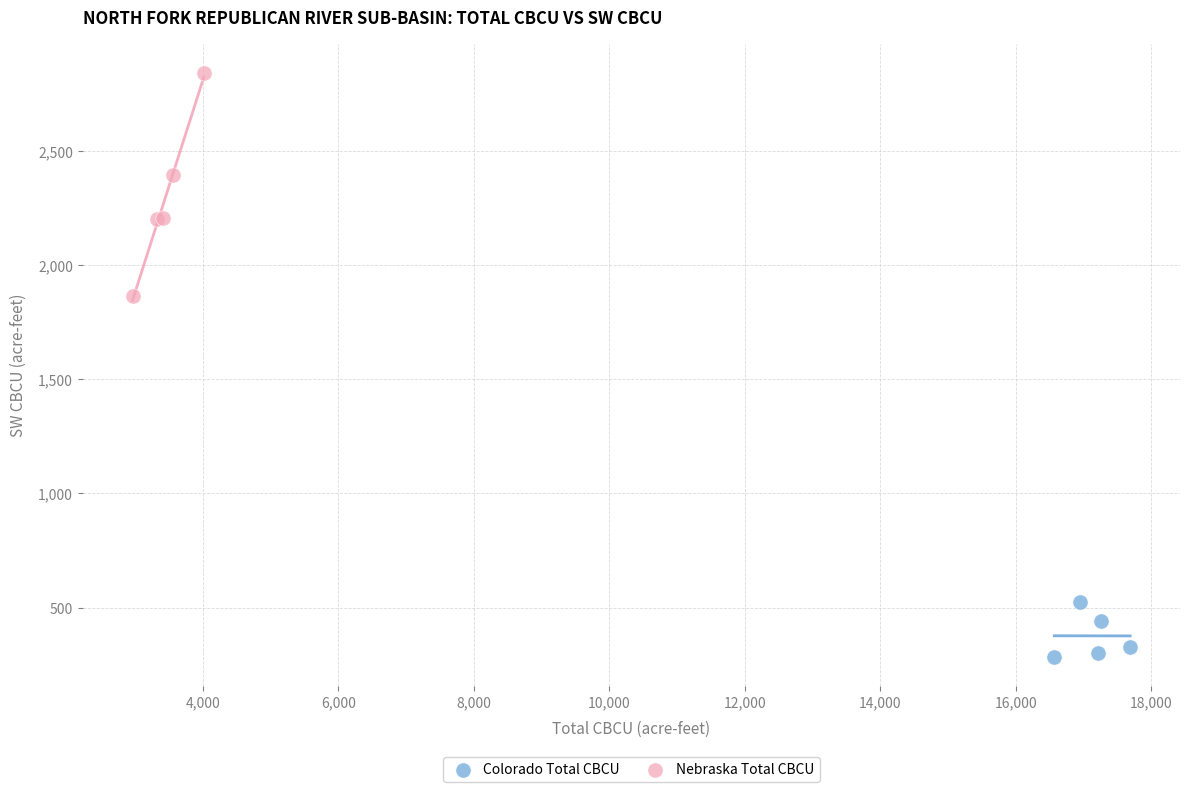

Which series has the largest Y range (max minus min)?

Nebraska Total CBCU